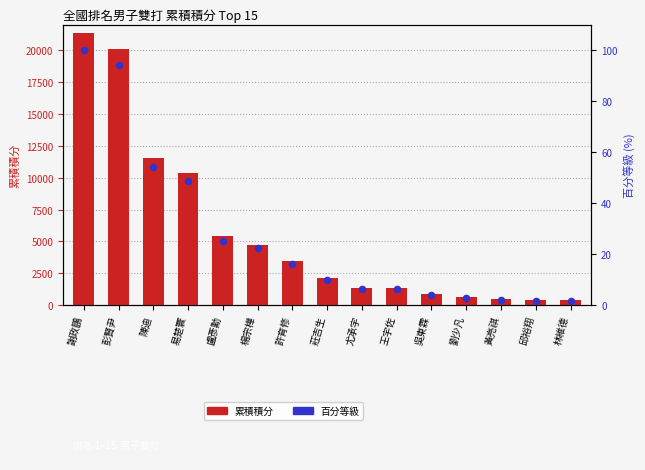

At how many categories does at least one series exceed 1248?

10